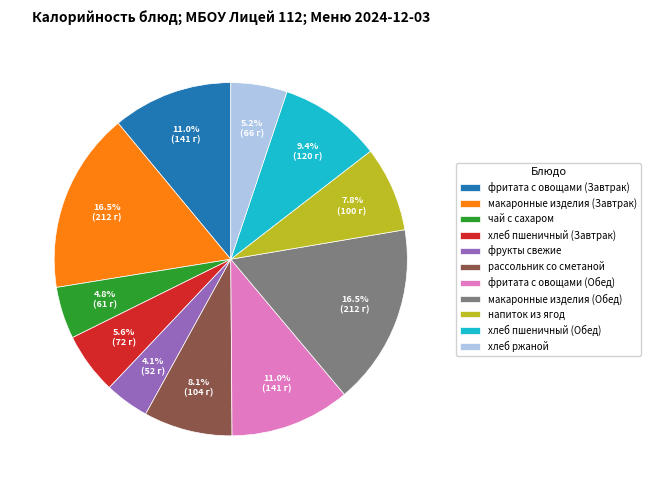

The фритата с овощами (Обед) slice represents 11% of the pie. True or false?

True